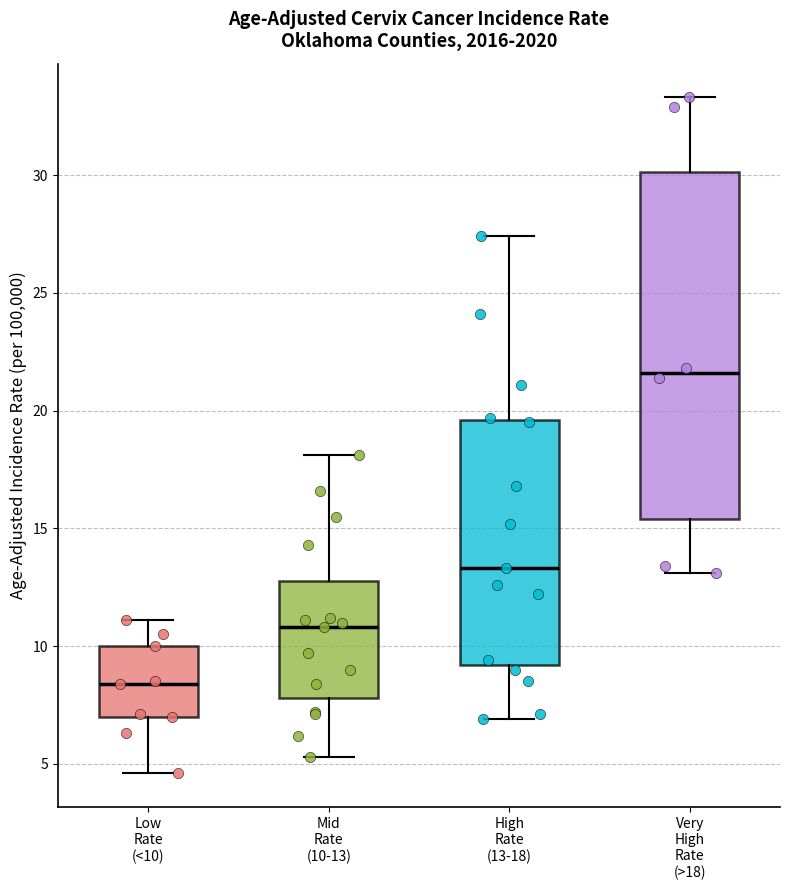

Where does the median line of the box for Low Rate (<10) sit on the y-axis? The values are not printed on the chart, so give them approximately, as read against the axis.

8.5